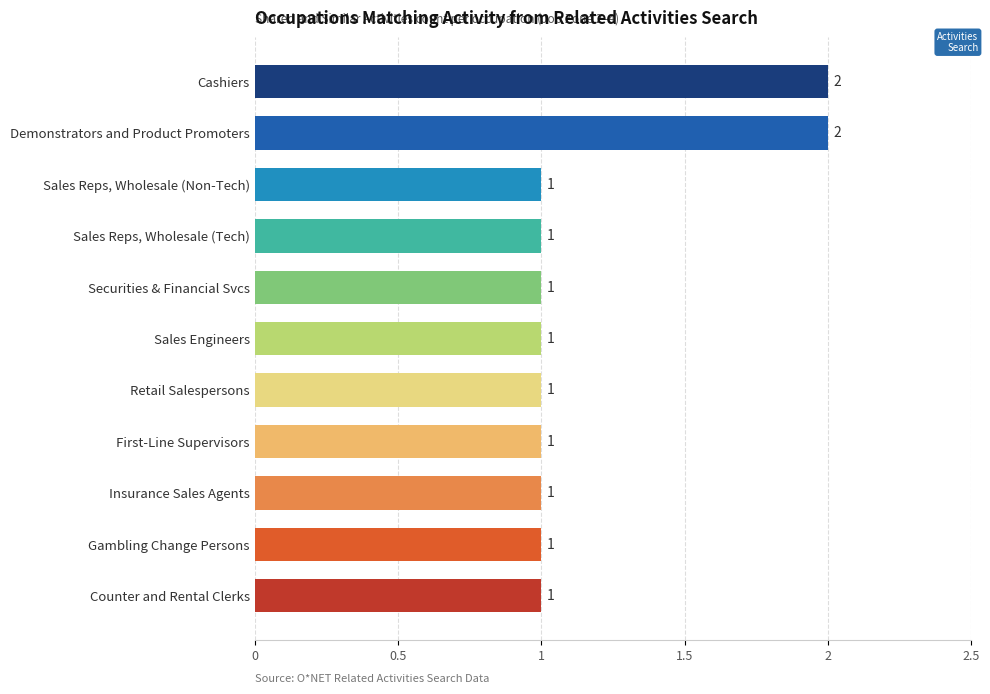

Reading bottom to top, extract all data points from this chart.

Counter and Rental Clerks=1	Gambling Change Persons=1	Insurance Sales Agents=1	First-Line Supervisors=1	Retail Salespersons=1	Sales Engineers=1	Securities & Financial Svcs=1	Sales Reps, Wholesale (Tech)=1	Sales Reps, Wholesale (Non-Tech)=1	Demonstrators and Product Promoters=2	Cashiers=2